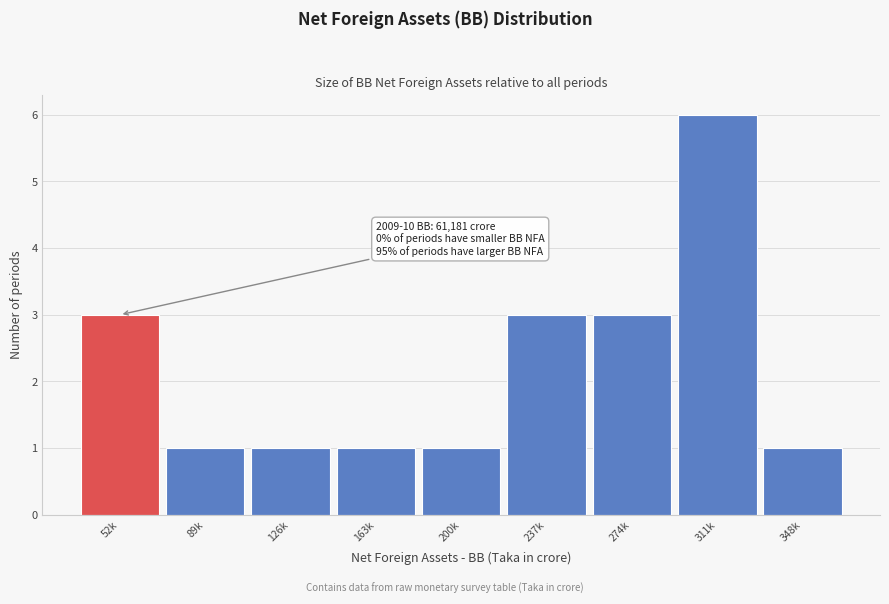

Reading left to right, list all the values displayed in this chart.

3	1	1	1	1	3	3	6	1